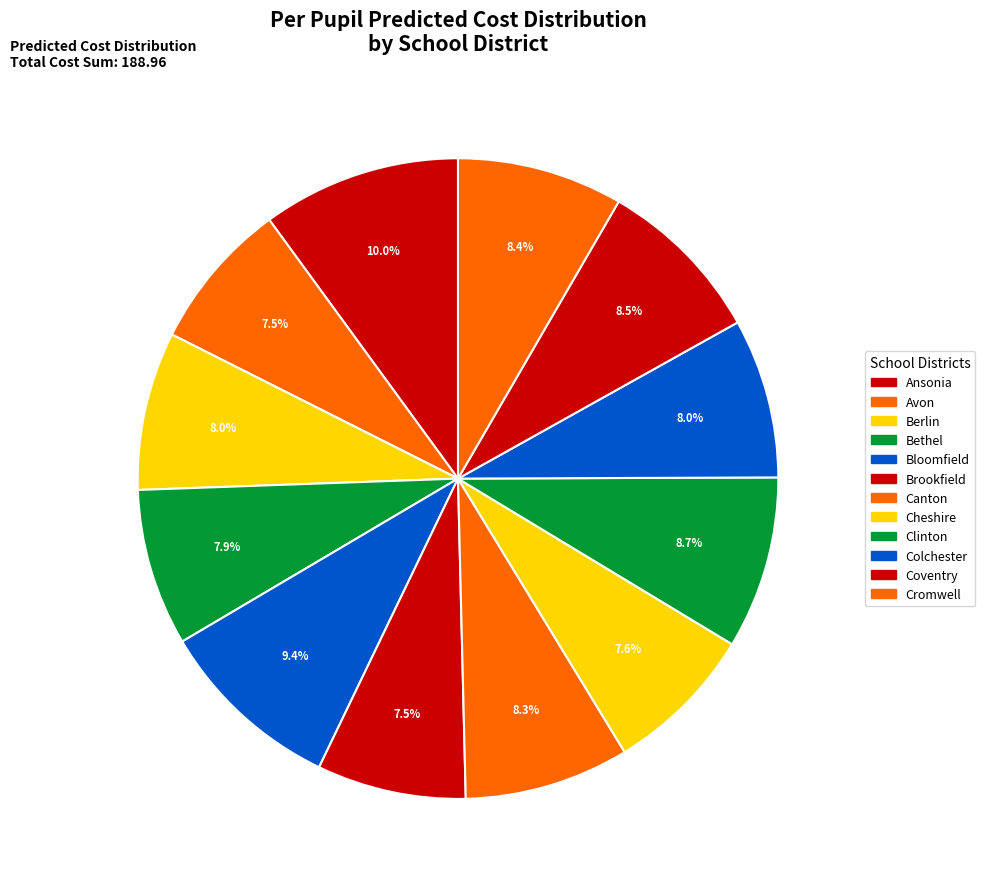

Count the number of slices in the pie.

12